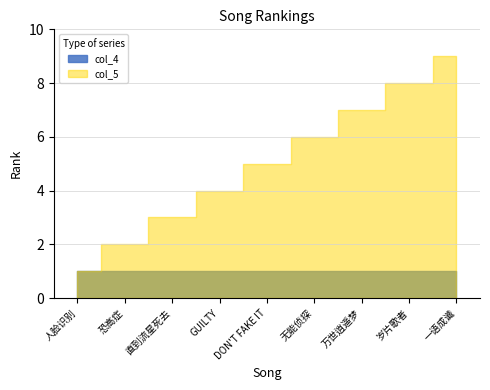

What is the average value of the col_5 series?

5